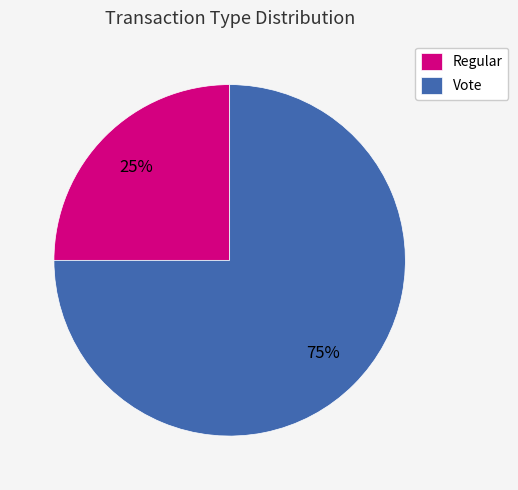

Rank the categories by value from highest to lowest.

Vote, Regular